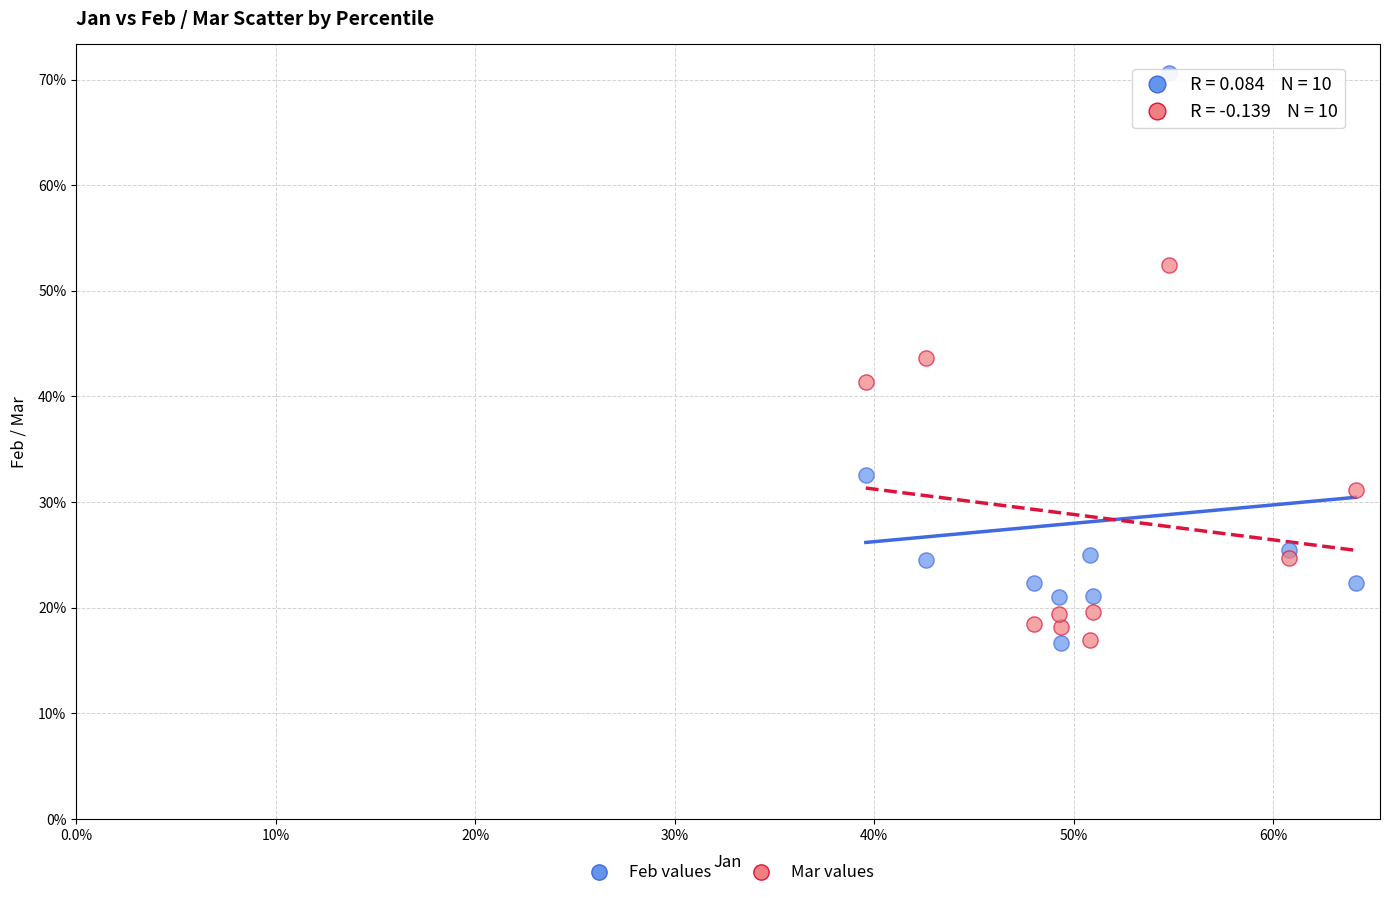

Which series has the largest Y range (max minus min)?

Feb values